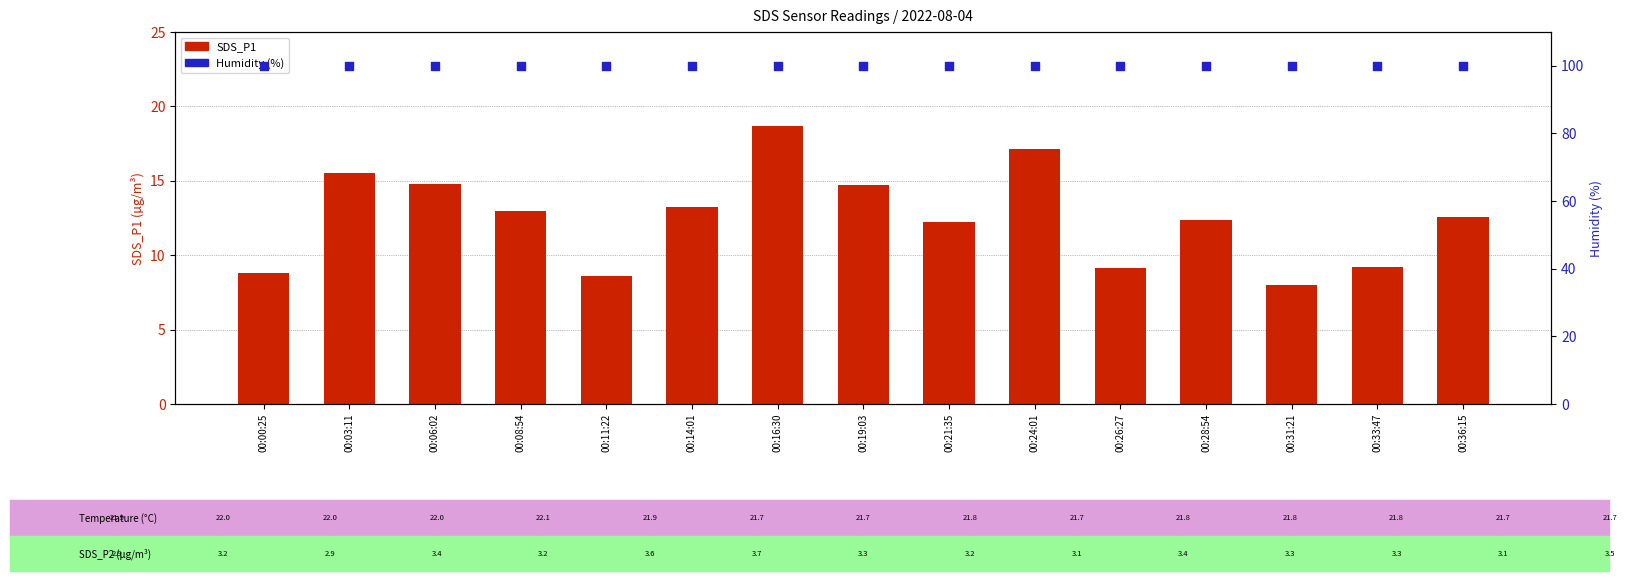

Which series reaches the maximum Y coordinate?

Humidity (%)